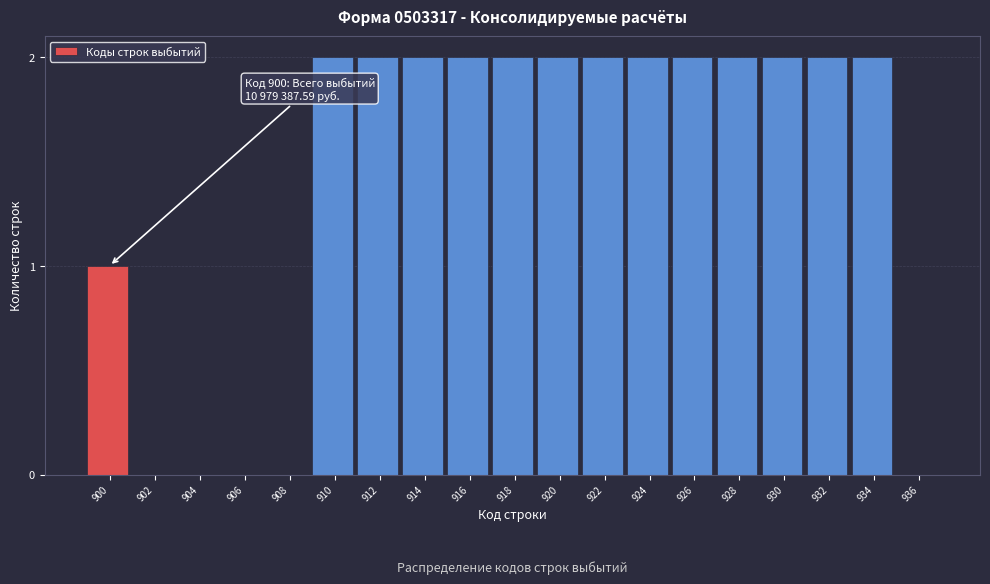

Reading left to right, list all the values displayed in this chart.

900=1	902=0	904=0	906=0	908=0	910=2	912=2	914=2	916=2	918=2	920=2	922=2	924=2	926=2	928=2	930=2	932=2	934=2	936=0